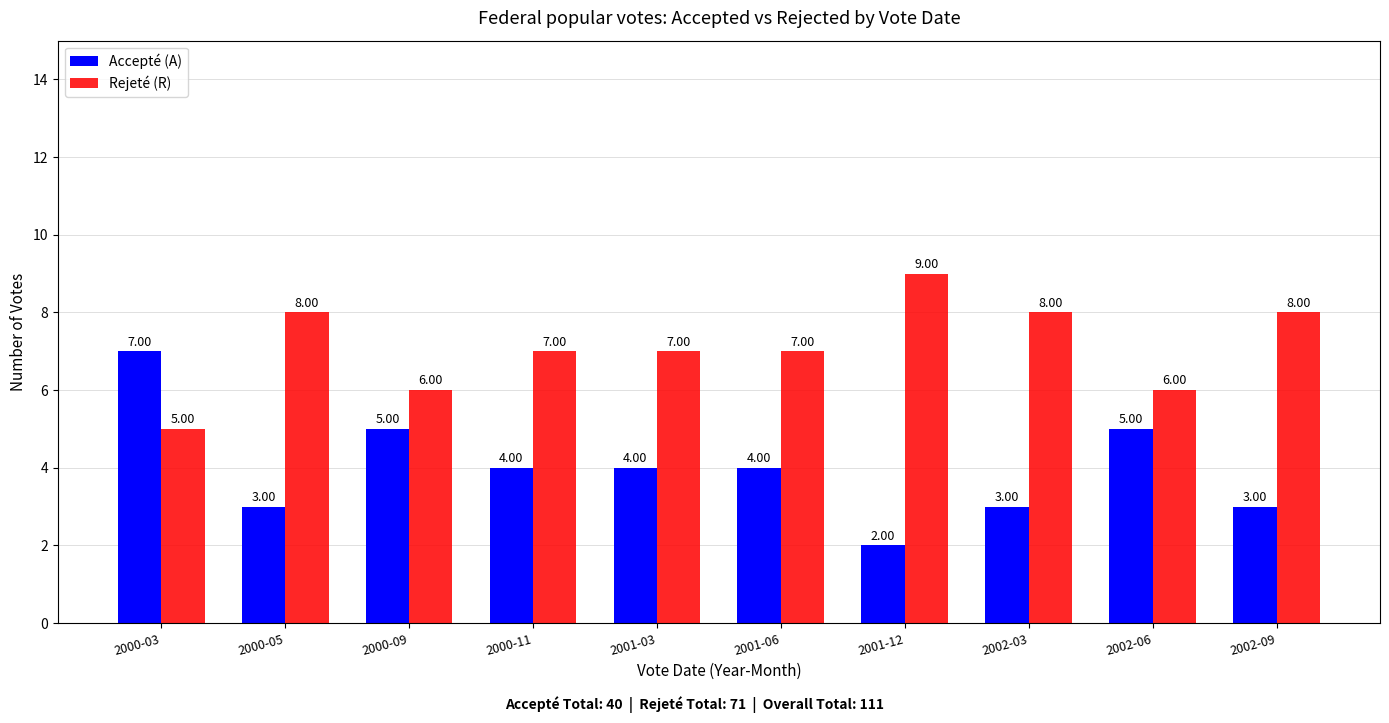

At which label does Accepté (A) reach its minimum?

2001-12